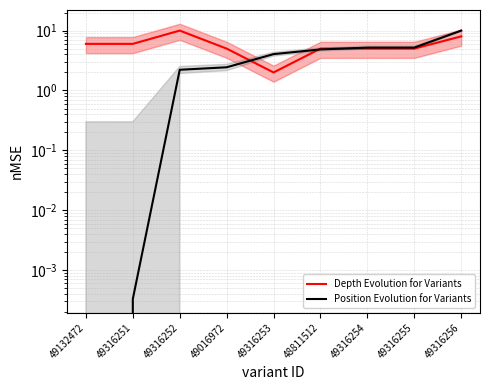

What is the difference between the maximum and second lowest values in the Position Evolution for Variants series?

10.0